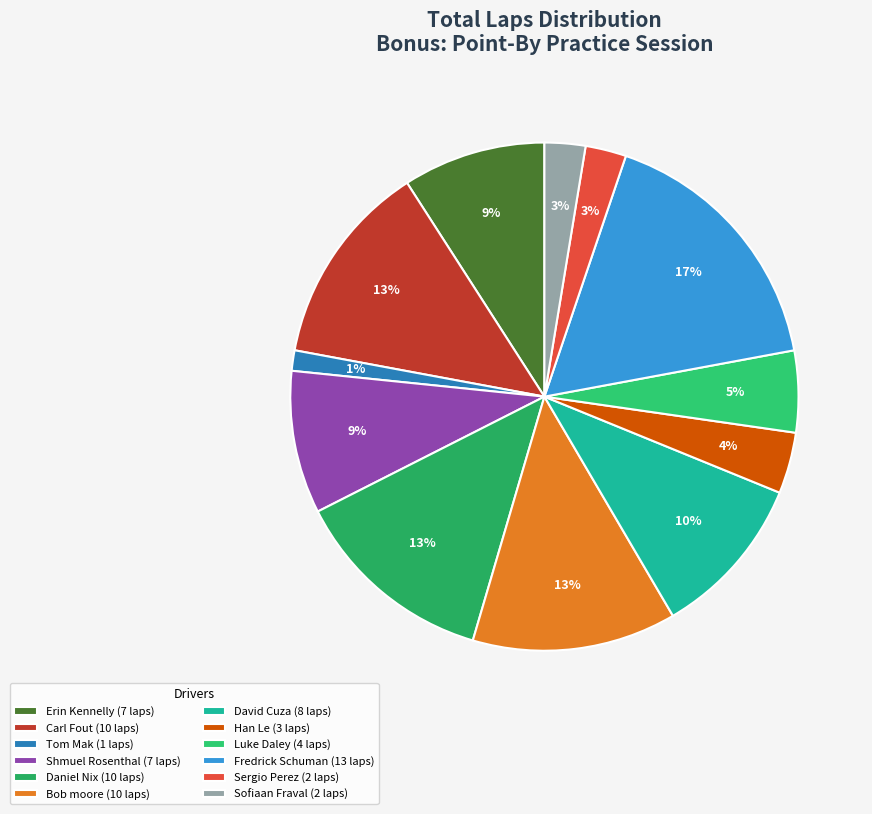

How much of the chart is everything except Shmuel Rosenthal?

90.9%